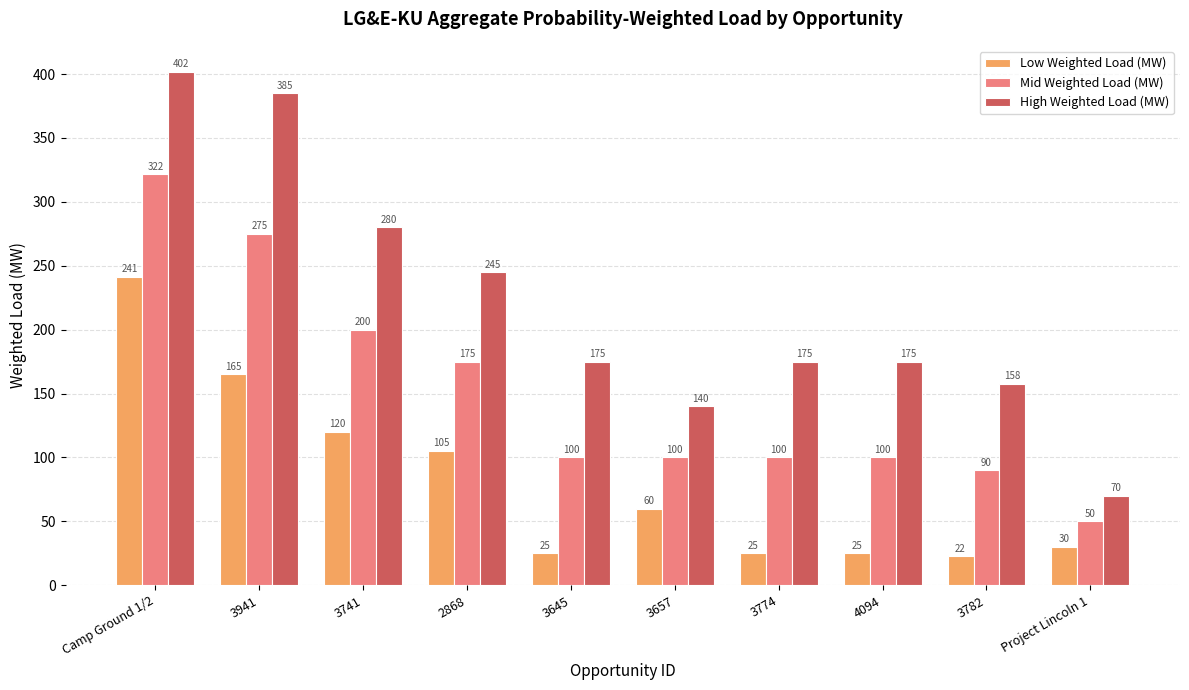

At which label is Low Weighted Load (MW) closest to 131?

3741